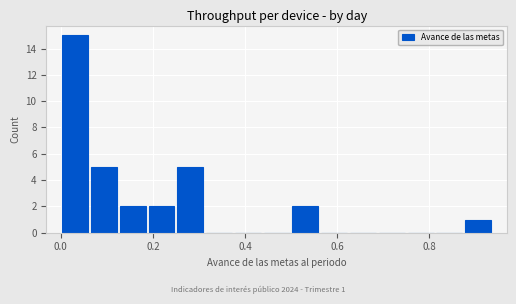

Read against the x-axis, roughly where is the centre of the tallest bar?

0.04